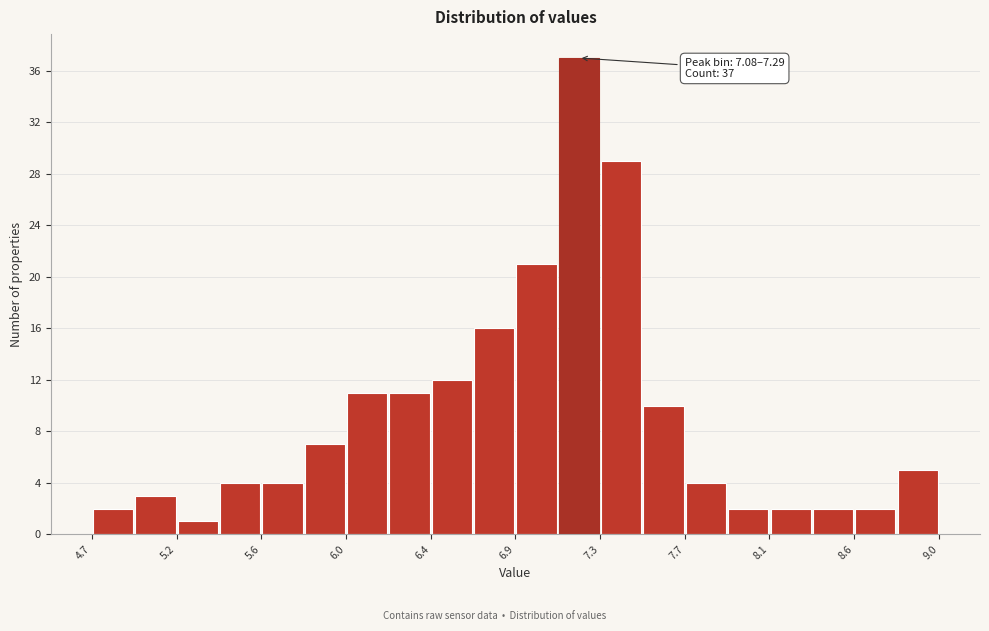

Which range on the x-axis has the tallest bar?

7.10 to 7.30